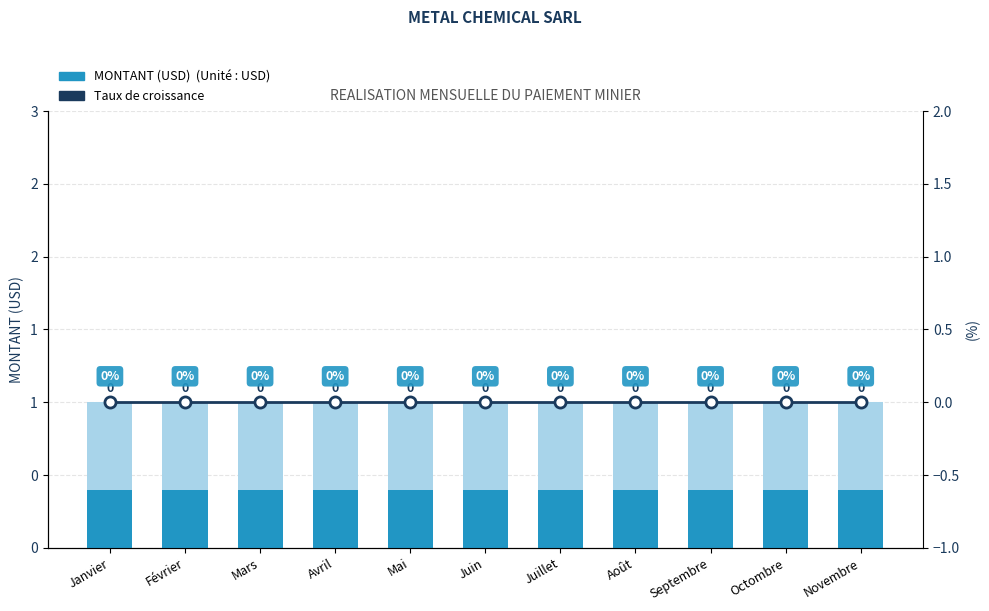

How many groups of bars are there?

11